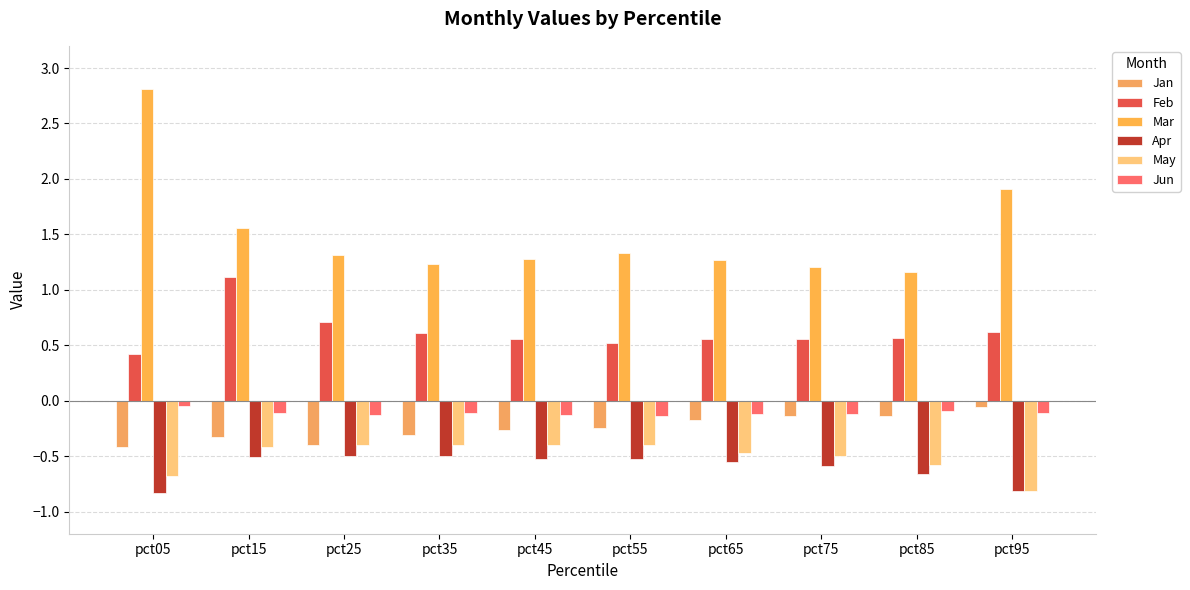

Reading left to right, what are all the values shown in this chart?

Jan: -0.4	-0.3	-0.4	-0.3	-0.3	-0.2	-0.2	-0.1	-0.1	-0.1
Feb: 0.4	1.1	0.7	0.6	0.6	0.5	0.6	0.6	0.6	0.6
Mar: 2.8	1.6	1.3	1.2	1.3	1.3	1.3	1.2	1.2	1.9
Apr: -0.8	-0.5	-0.5	-0.5	-0.5	-0.5	-0.6	-0.6	-0.7	-0.8
May: -0.7	-0.4	-0.4	-0.4	-0.4	-0.4	-0.5	-0.5	-0.6	-0.8
Jun: -0.0	-0.1	-0.1	-0.1	-0.1	-0.1	-0.1	-0.1	-0.1	-0.1